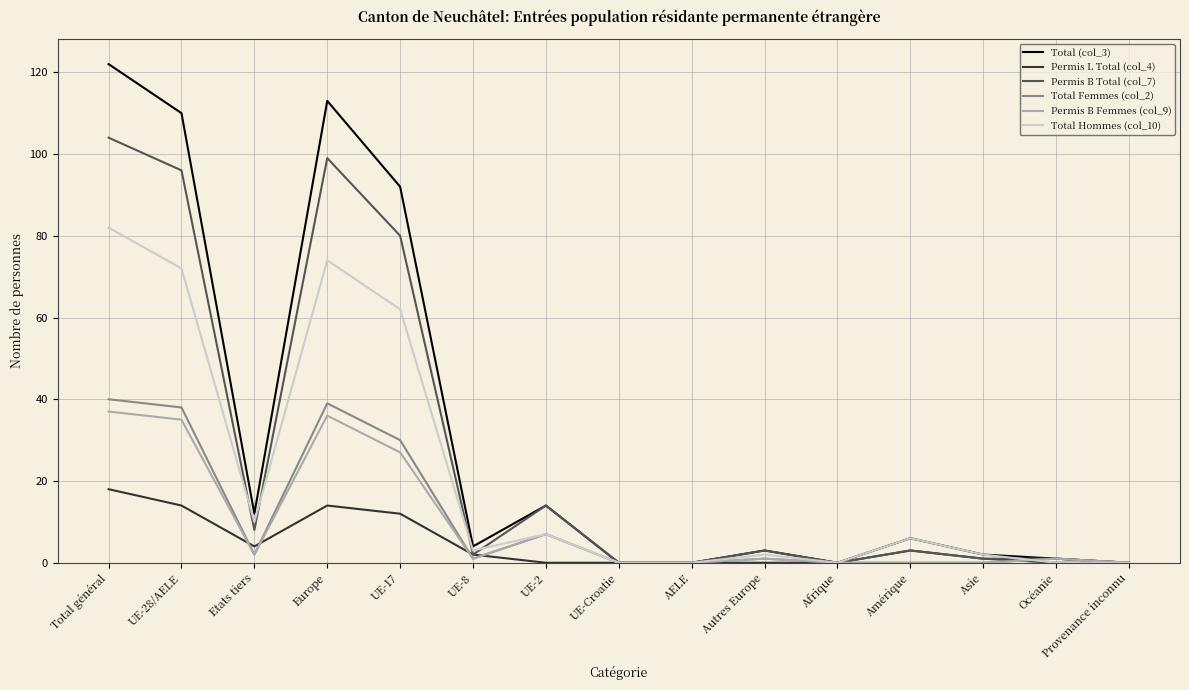

What is the sum of all Permis B Femmes (col_9) values?

147